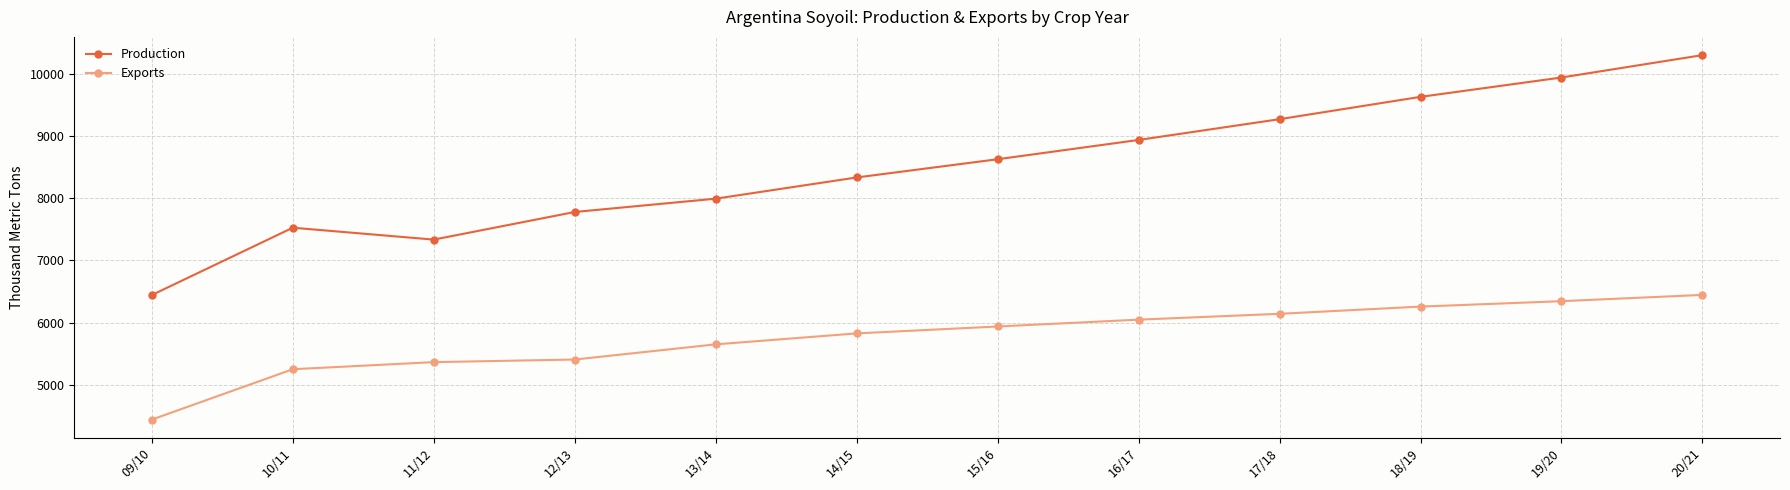

The Exports series shows 8516 at 20/21. True or false?

False